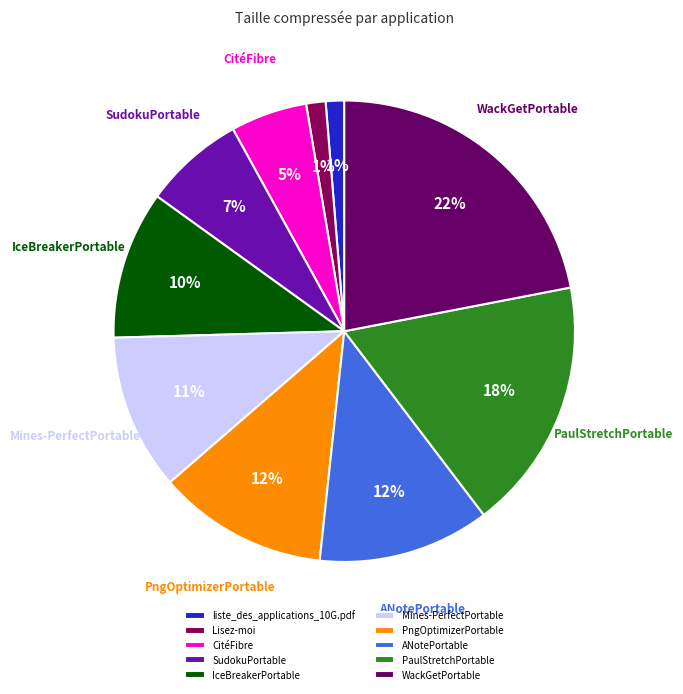

Between WackGetPortable and SudokuPortable, which is larger?

WackGetPortable